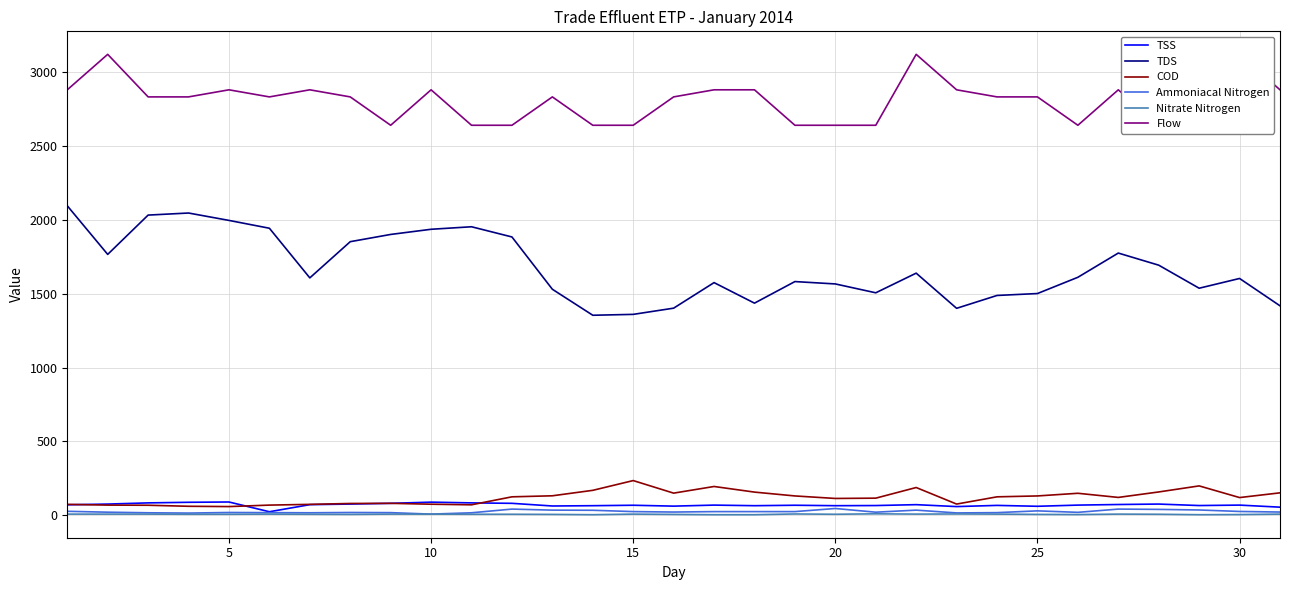

Which category has the lowest value across all series?

13